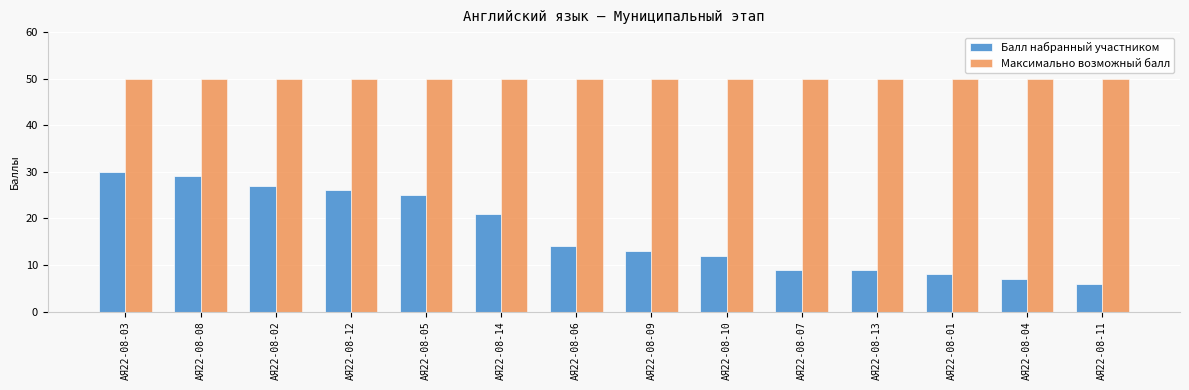

Rank the series by their average value, from highest to lowest.

Максимально возможный балл, Балл набранный участником